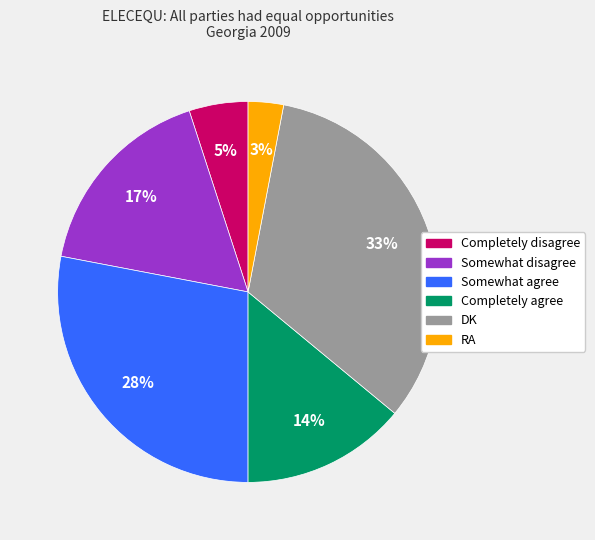

The Somewhat agree slice represents 34% of the pie. True or false?

False